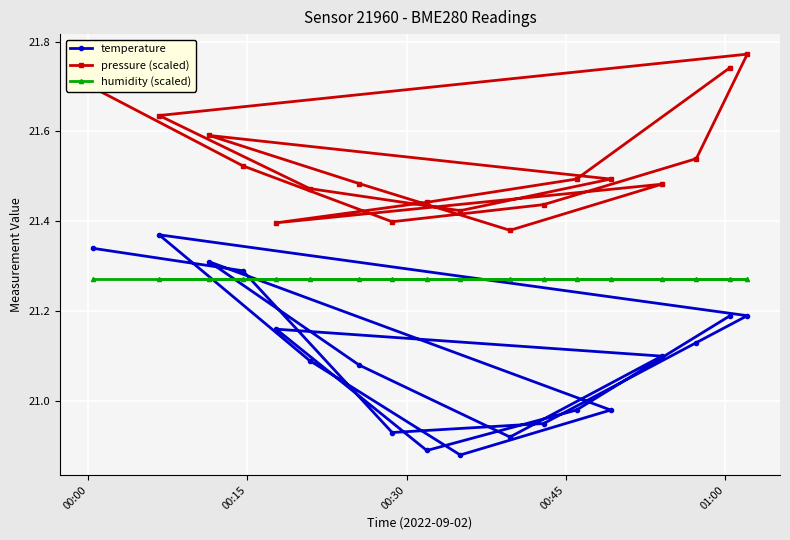

Rank the series by their maximum value, from lowest to highest.

humidity (scaled), temperature, pressure (scaled)